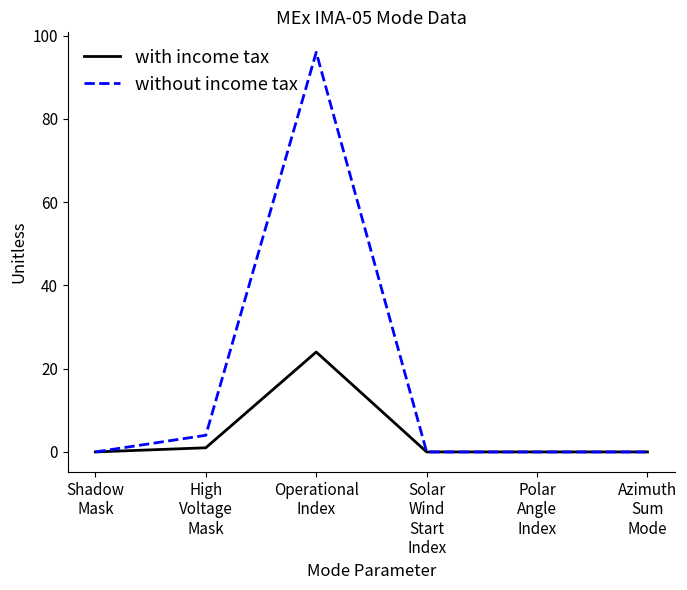

What is the sum of all without income tax values?

100